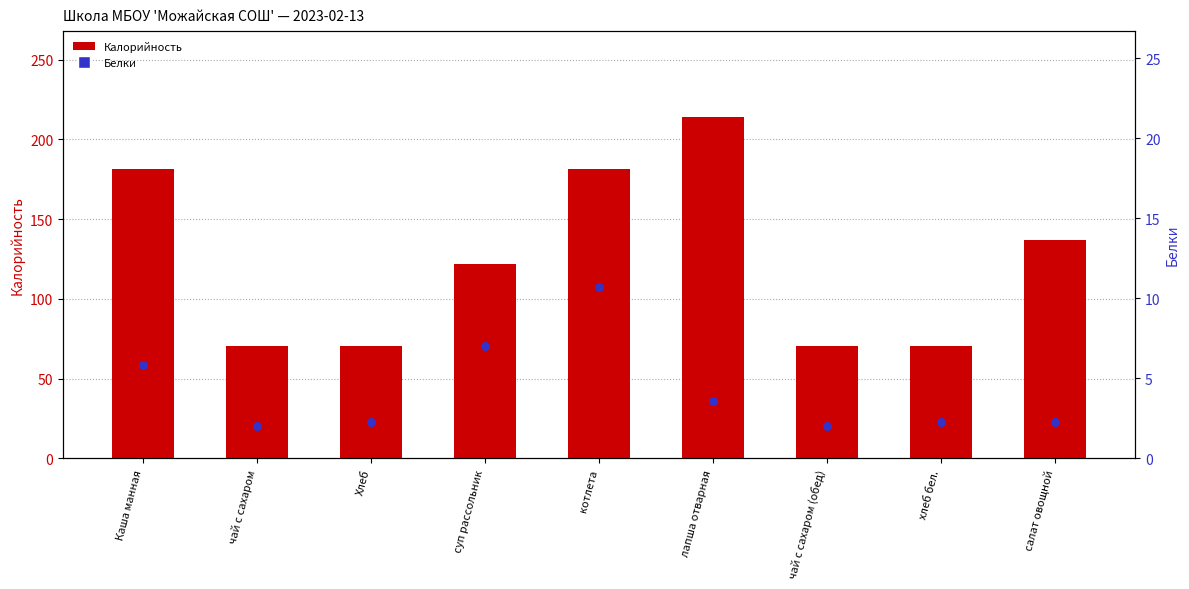

Which series contains the highest Y value?

Калорийность